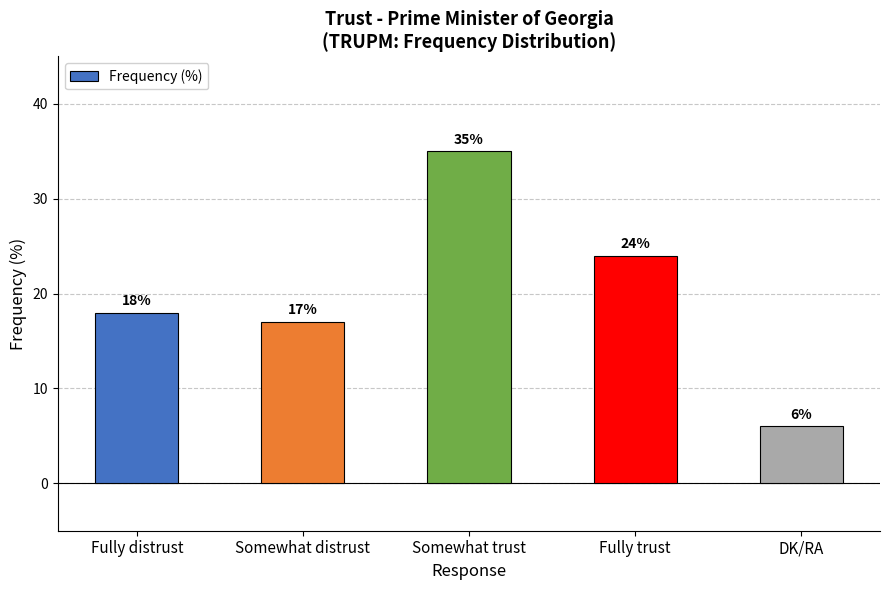

What is the change in value from Somewhat distrust to Fully trust?

+7